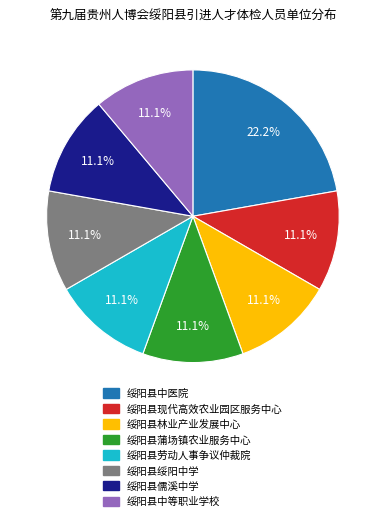

What is the total percentage of 绥阳县绥阳中学 and 绥阳县现代高效农业园区服务中心?

22.2%